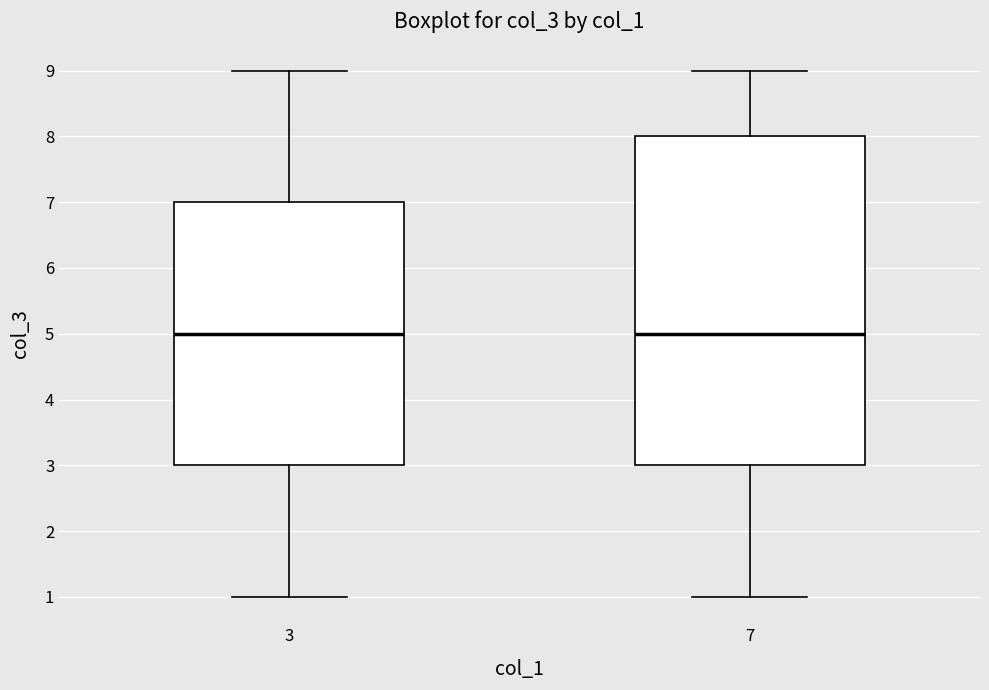

Comparing the boxes themselves (not the whiskers), which one is the tallest?

7